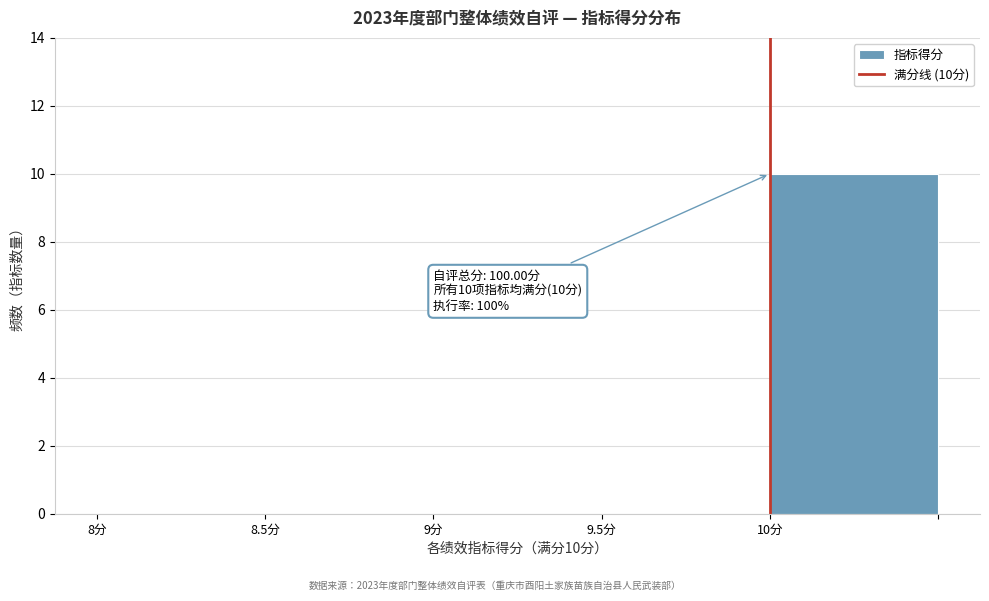

Which range on the x-axis has the tallest bar?

10.0 to 10.5